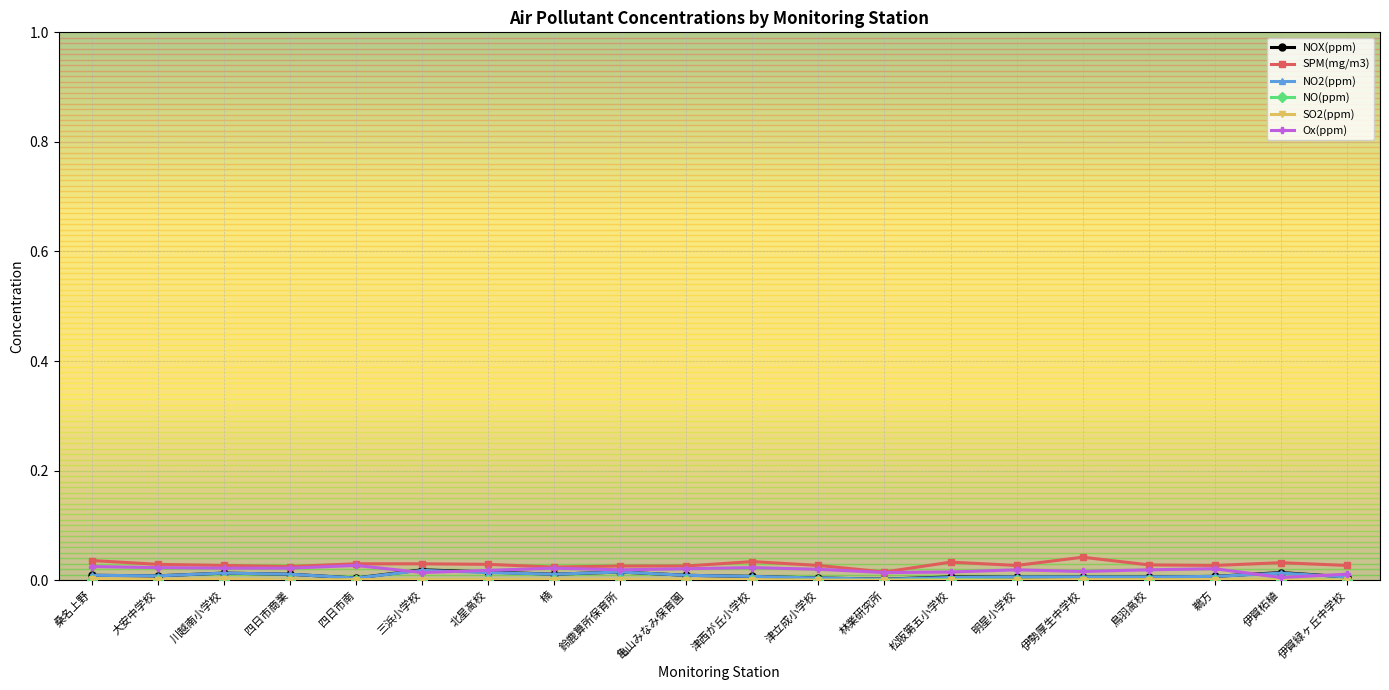

Is it true that Ox(ppm) equals 0.0 at 北星高校?

True